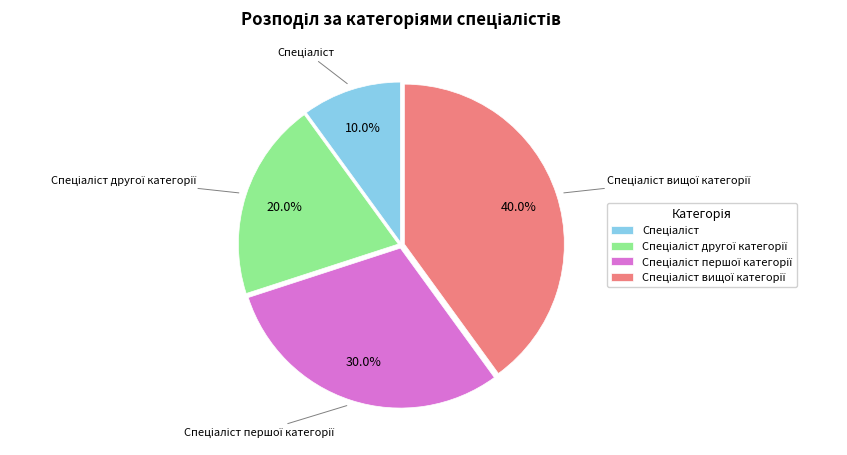

Does any single category account for the majority?

No